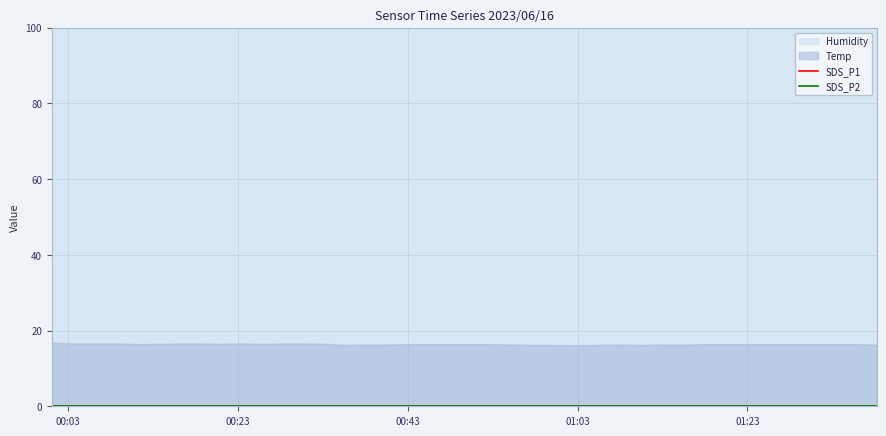

At which label does SDS_P2 reach its minimum?

2023/06/16 00:01:06